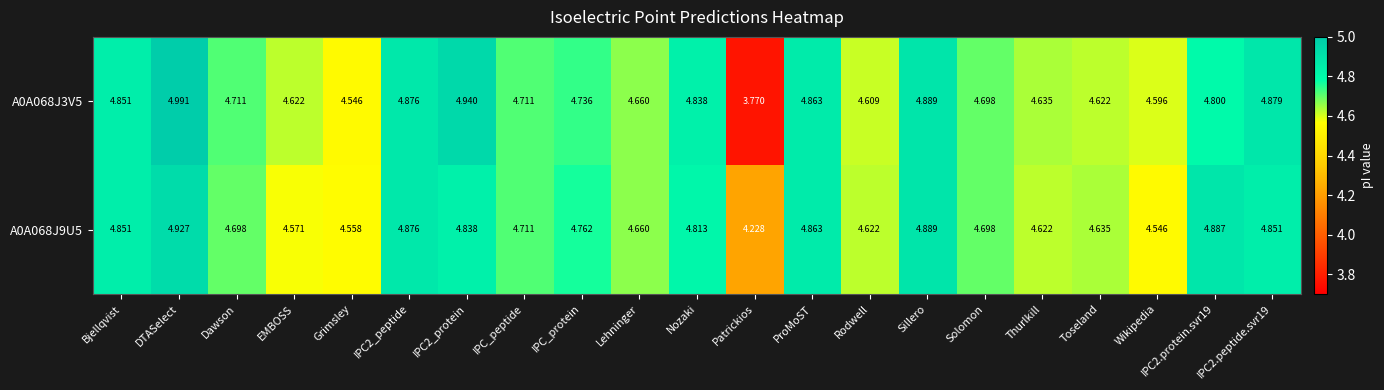

At which label does A0A068J3V5 first exceed 4?

Bjellqvist